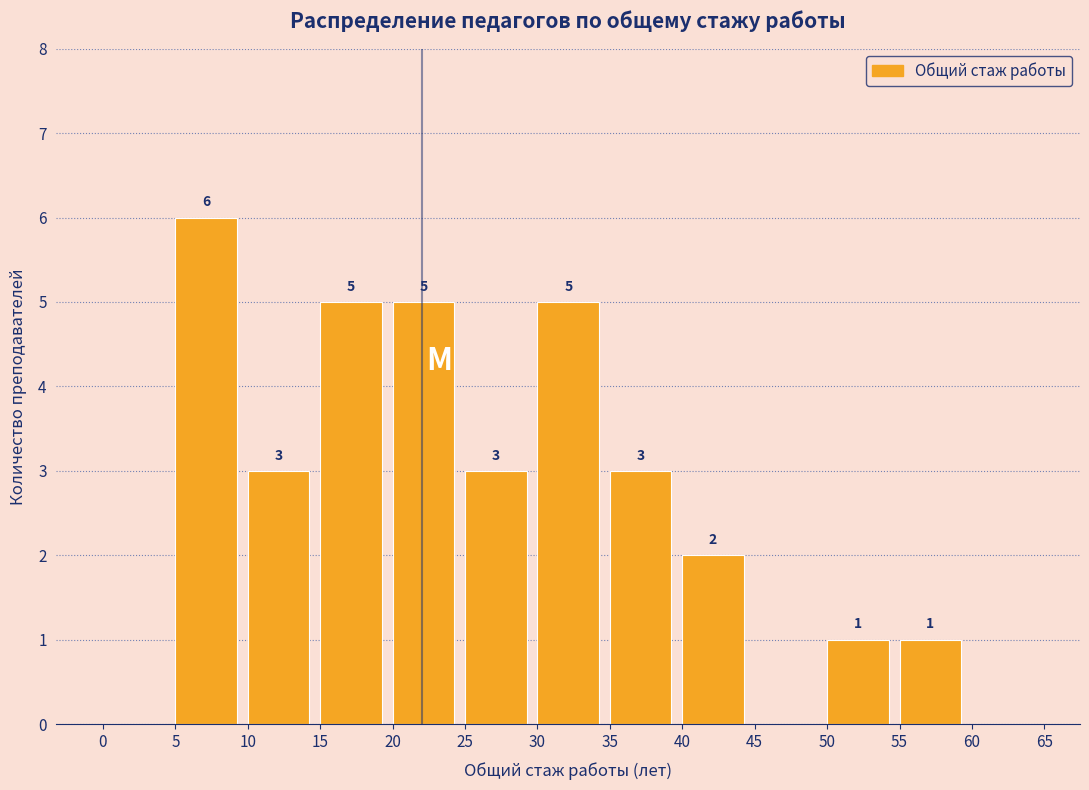

Over which range of the x-axis is the bar tallest?

5 to 10